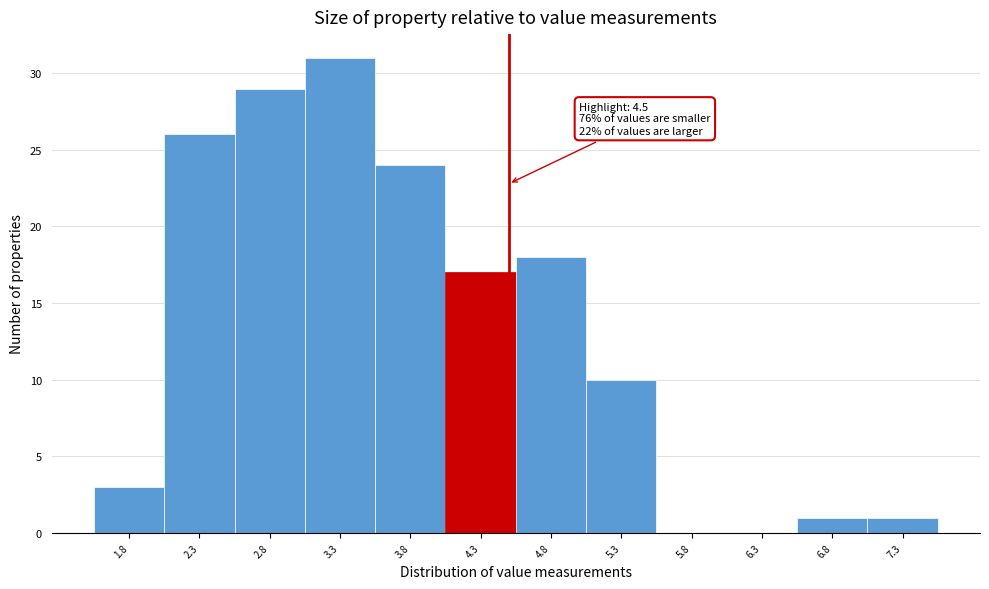

Over which range of the x-axis is the bar tallest?

3.05 to 3.55